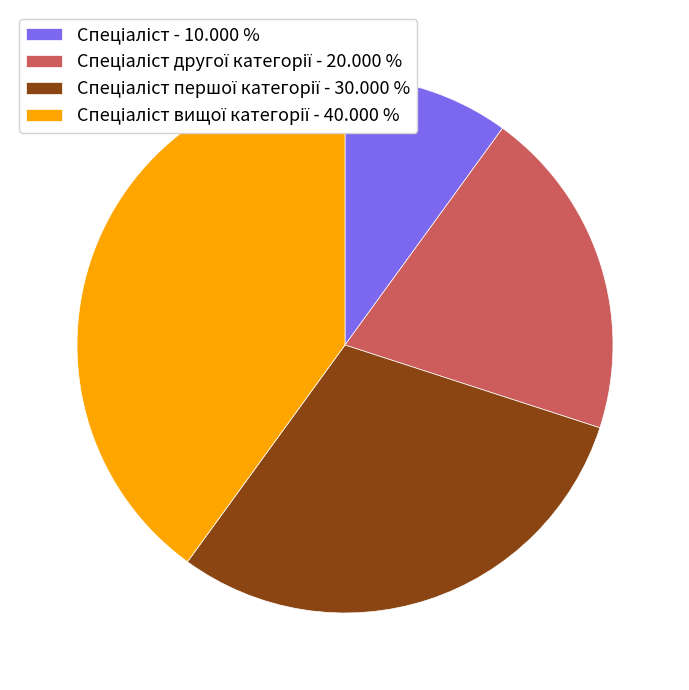

Is there a majority slice in this chart?

No